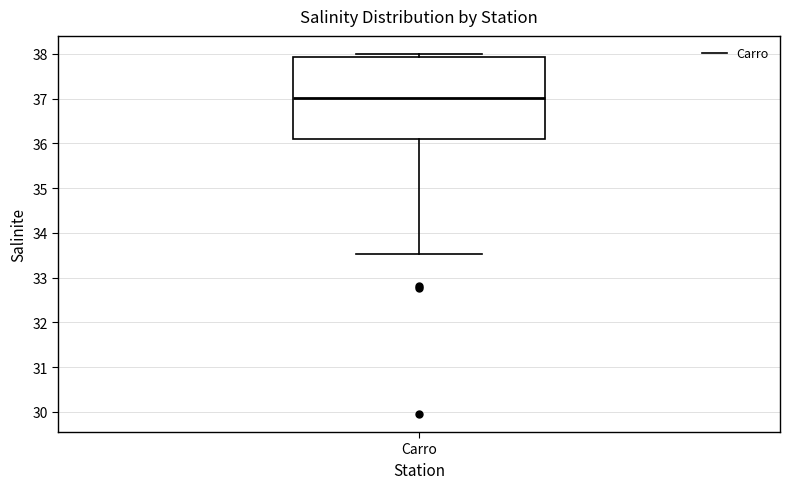

Transcribe this box plot: give where the median line is, the range the box spans, and where the two whiskers end, as read against the y-axis. The values are not printed on the chart, so give them approximately, as read against the axis.

median 37.0, box 36.1 to 37.9, whiskers 33.5 to 38.0